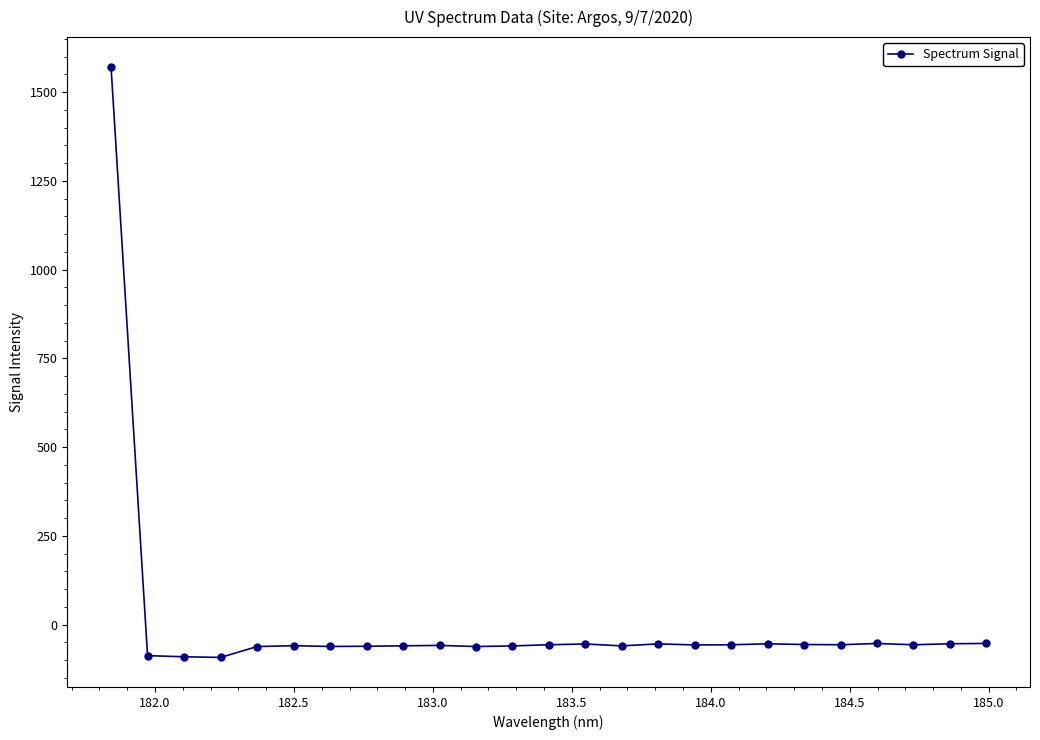

How many lines are shown in the chart?

1